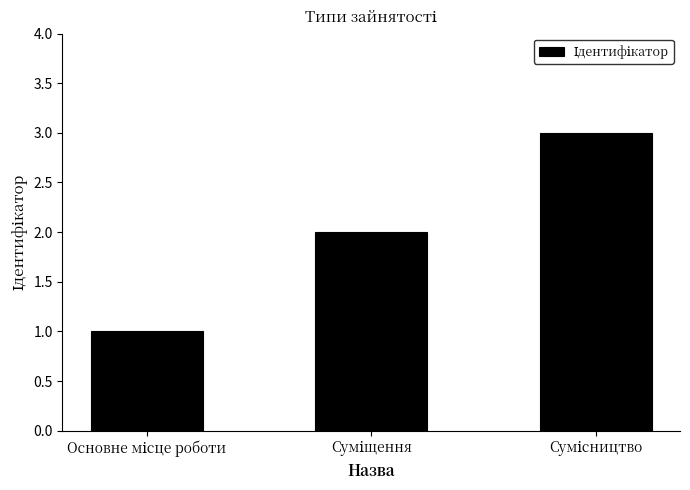

What is the value of the 3rd bar from the left?

3